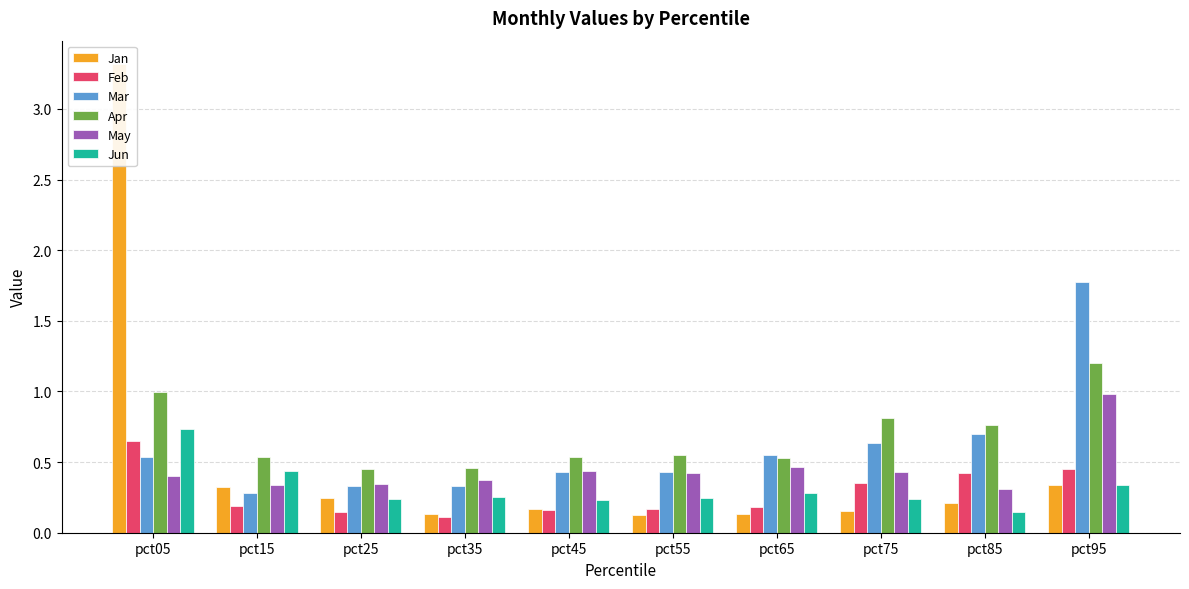

Which has a higher value, pct45 or pct95?

pct95